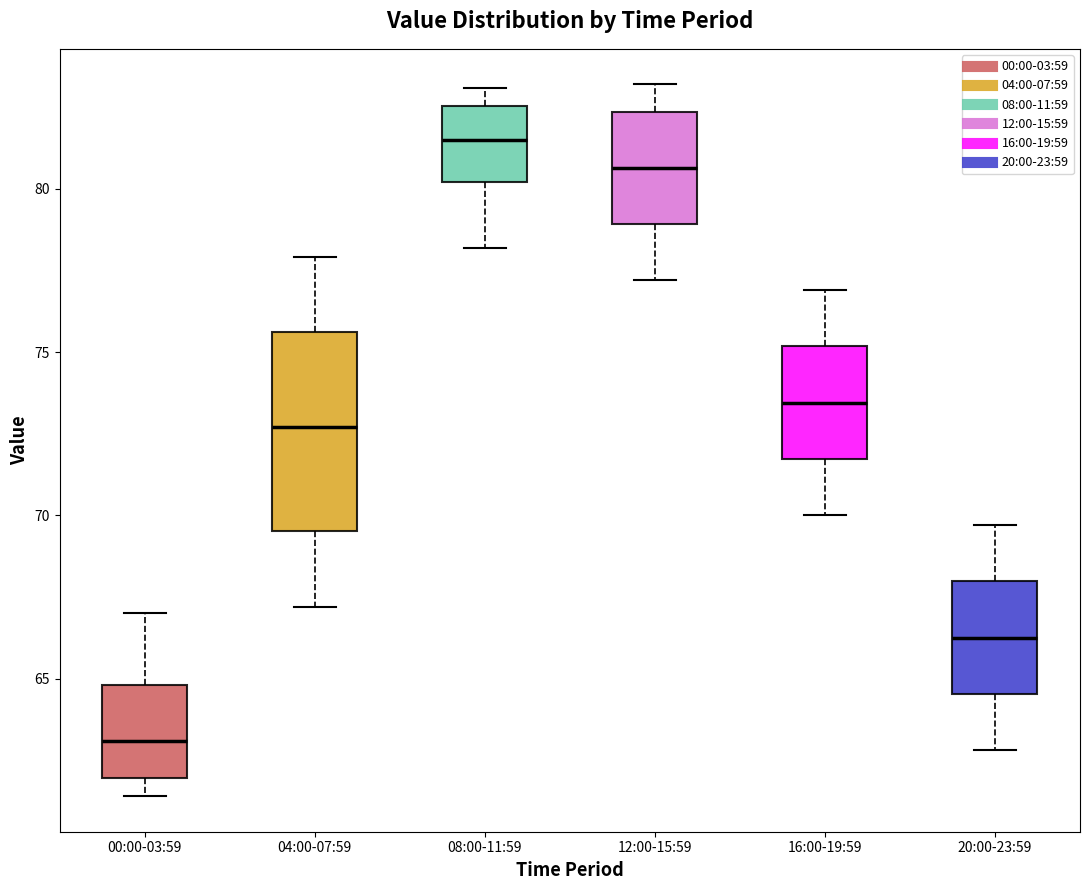

Reading left to right, read every box against the y-axis: the position of its median line, the range the box covers, and the ends of its whiskers. The values are not printed on the chart, so give them approximately, as read against the axis.

00:00-03:59: median 63.0, box 62.0 to 65.0, whiskers 61.5 to 67.0
04:00-07:59: median 72.5, box 69.5 to 75.5, whiskers 67.0 to 78.0
08:00-11:59: median 81.5, box 80.0 to 82.5, whiskers 78.0 to 83.0
12:00-15:59: median 80.5, box 79.0 to 82.5, whiskers 77.0 to 83.0
16:00-19:59: median 73.5, box 71.5 to 75.0, whiskers 70.0 to 77.0
20:00-23:59: median 66.5, box 64.5 to 68.0, whiskers 63.0 to 69.5